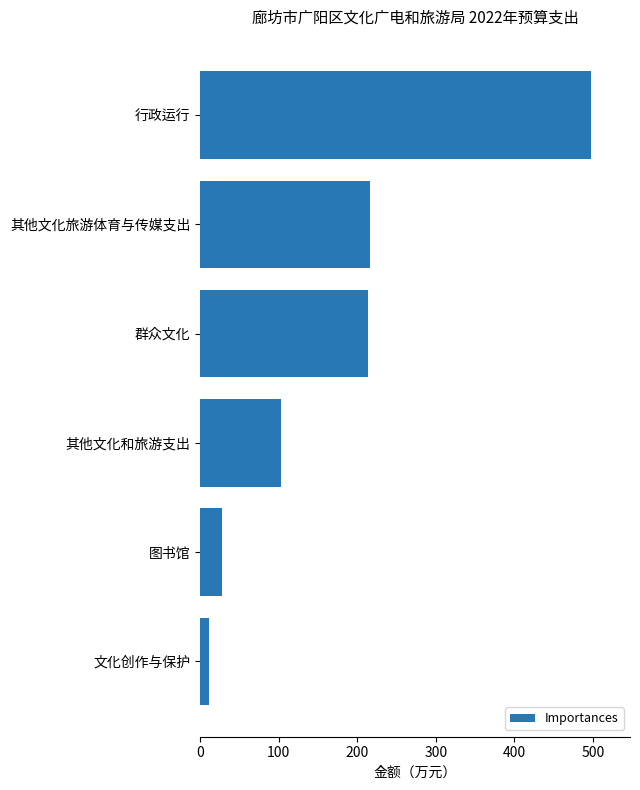

Are the bars grouped side by side (vs. stacked)?

No